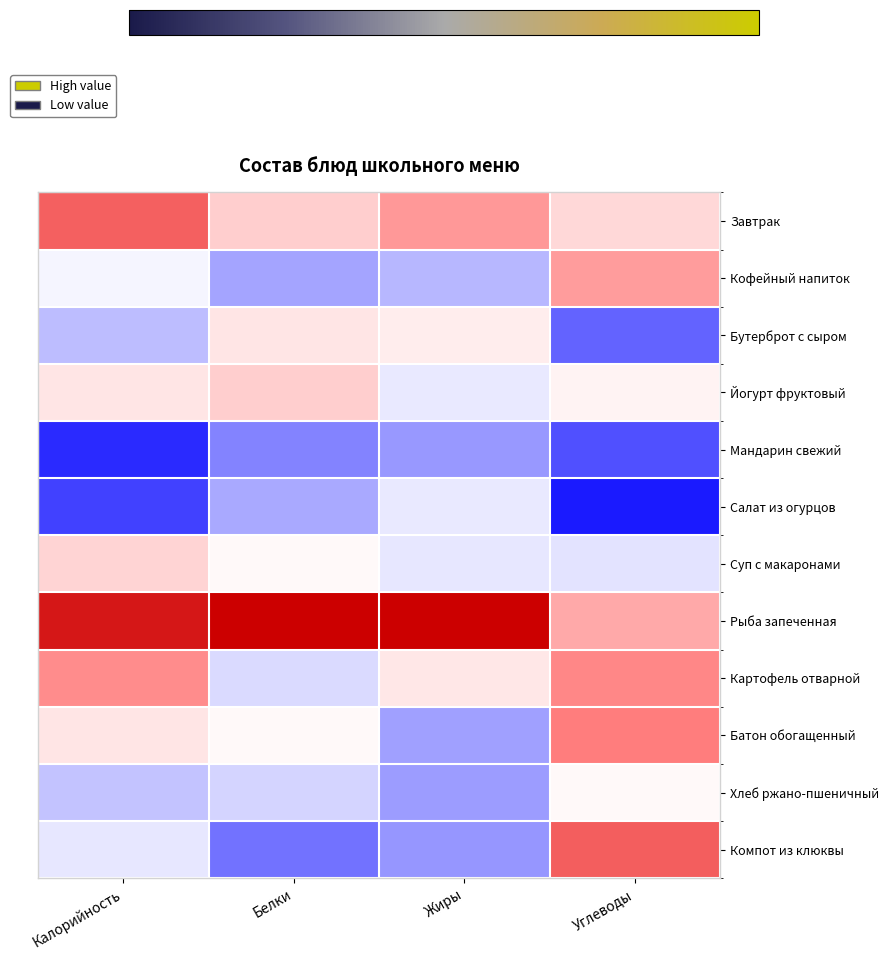

Which series has the largest total across all categories?

Рыба запеченная